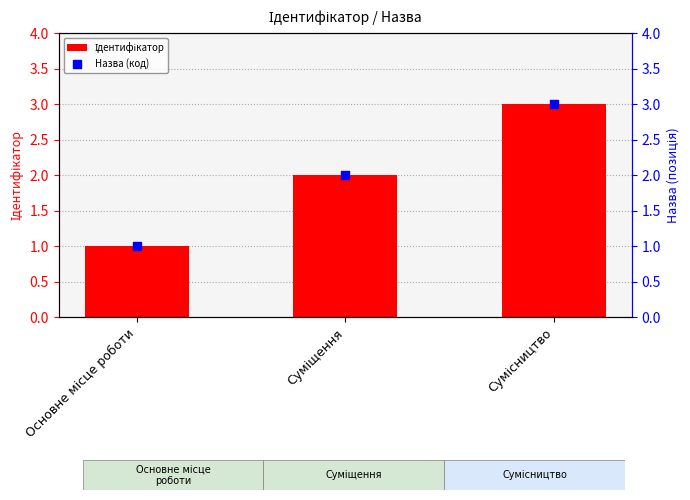

At how many categories does at least one series exceed 2?

1